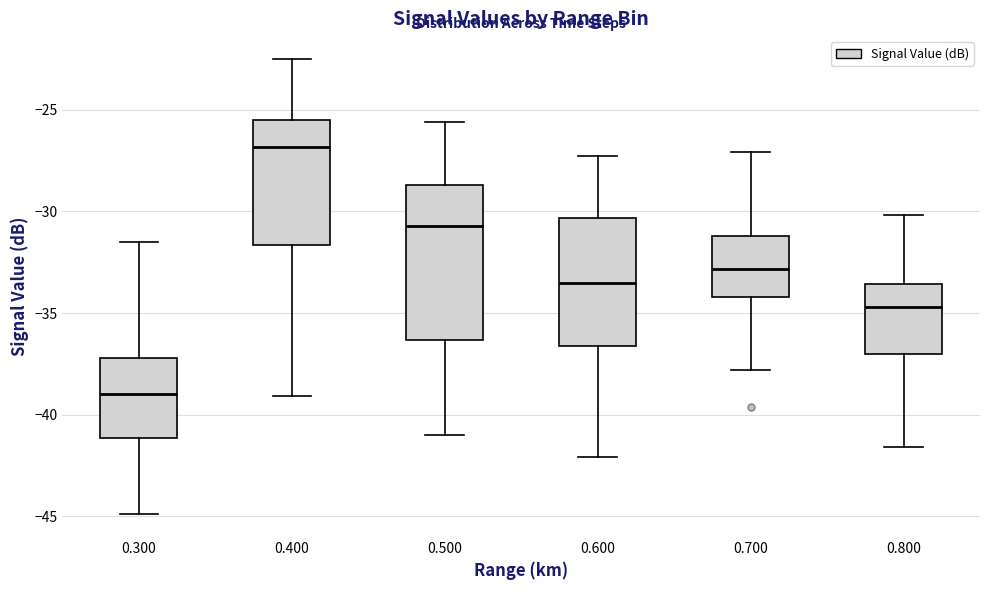

Reading left to right, read every box against the y-axis: the position of its median line, the range the box covers, and the ends of its whiskers. The values are not printed on the chart, so give them approximately, as read against the axis.

0.300: median -39.0, box -41.0 to -37.0, whiskers -45.0 to -31.5
0.400: median -27.0, box -31.5 to -25.5, whiskers -39.0 to -22.5
0.500: median -30.5, box -36.5 to -28.5, whiskers -41.0 to -25.5
0.600: median -33.5, box -36.5 to -30.5, whiskers -42.0 to -27.5
0.700: median -33.0, box -34.0 to -31.0, whiskers -38.0 to -27.0
0.800: median -34.5, box -37.0 to -33.5, whiskers -41.5 to -30.0